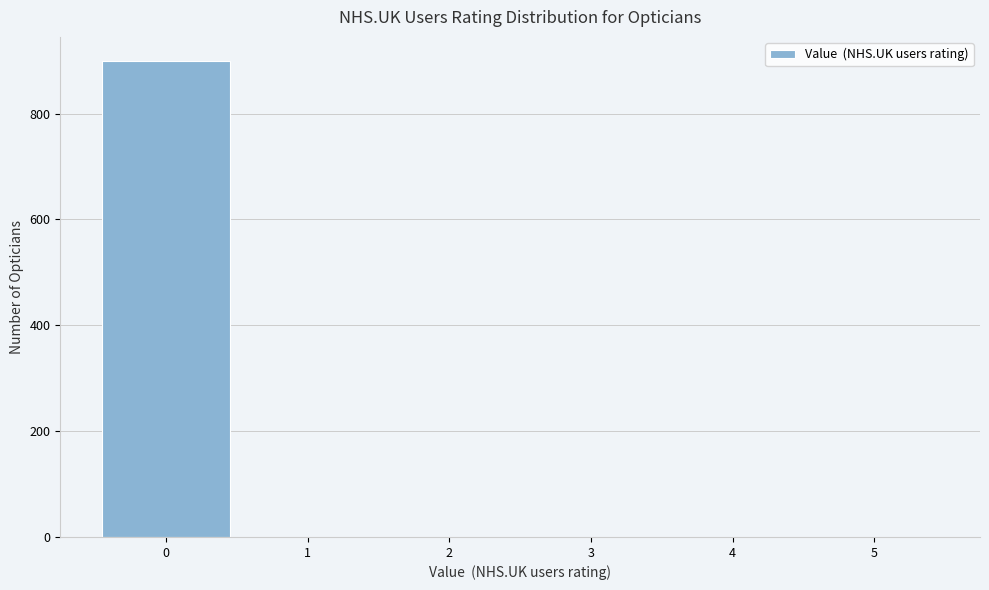

Reading left to right, list all the values displayed in this chart.

0=900	1=0	2=0	3=0	4=0	5=0